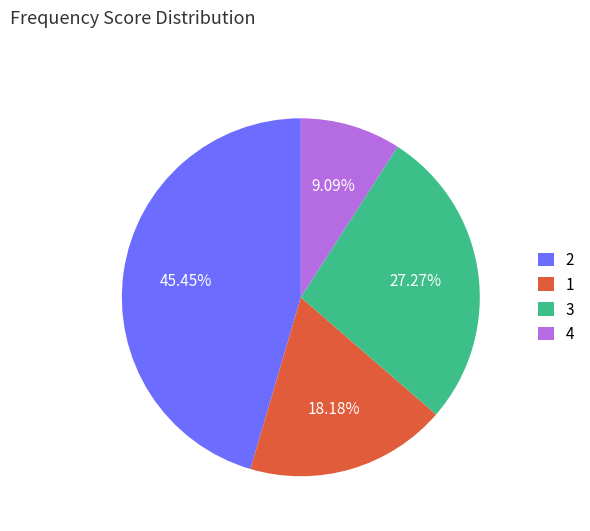

Which category has the biggest portion of the pie?

2